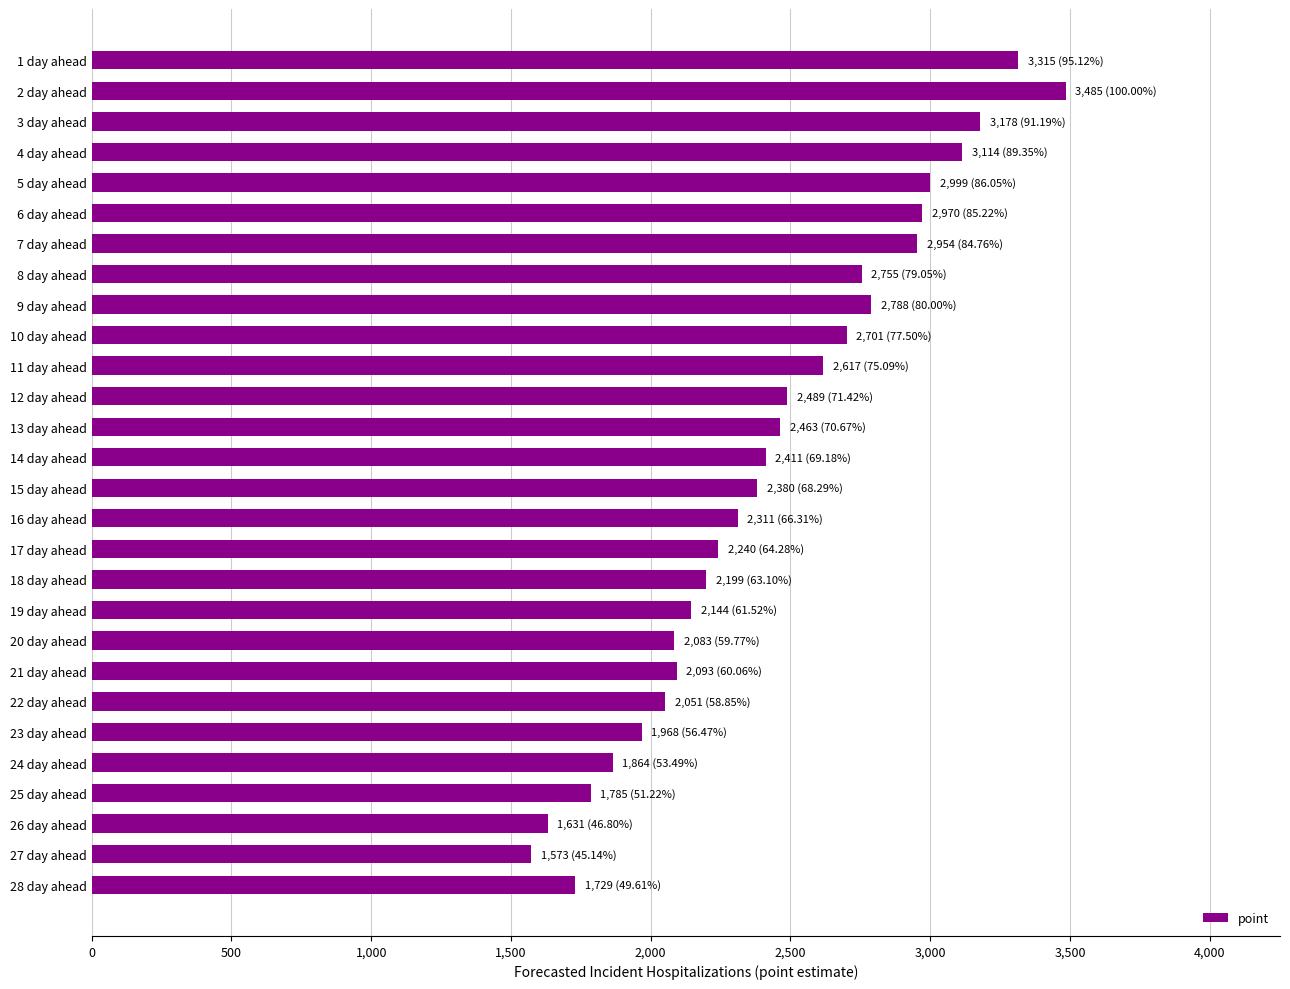

What is the minimum value shown in the chart?

1573